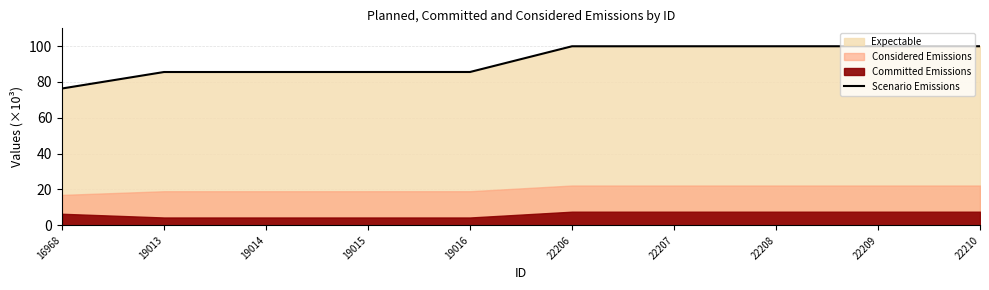

Where does the data first go above 99?

22206